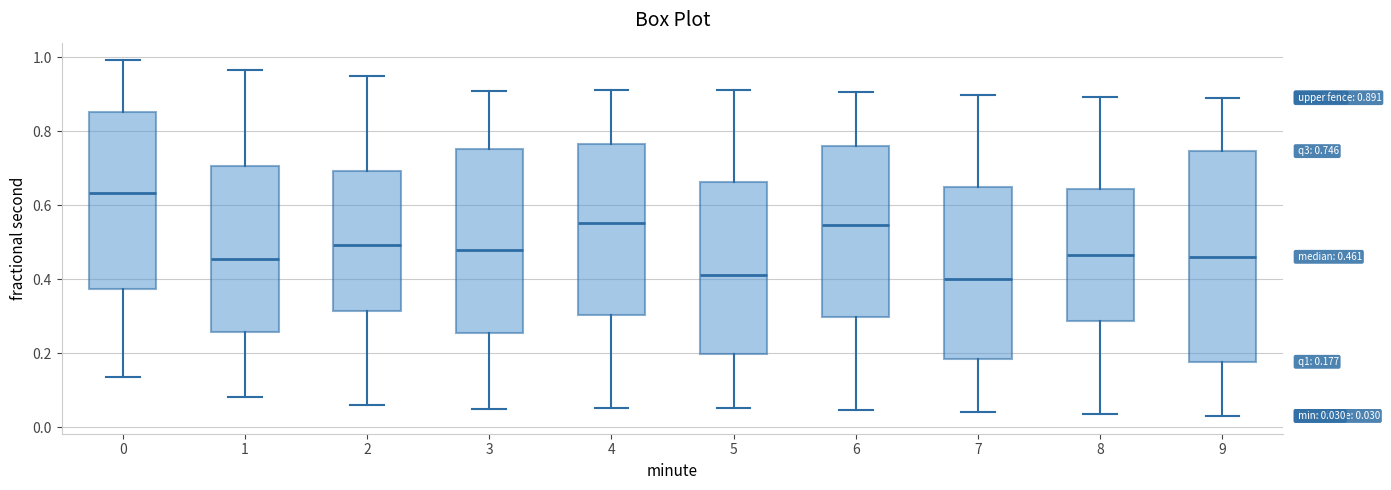

Which box's median line is the highest?

0